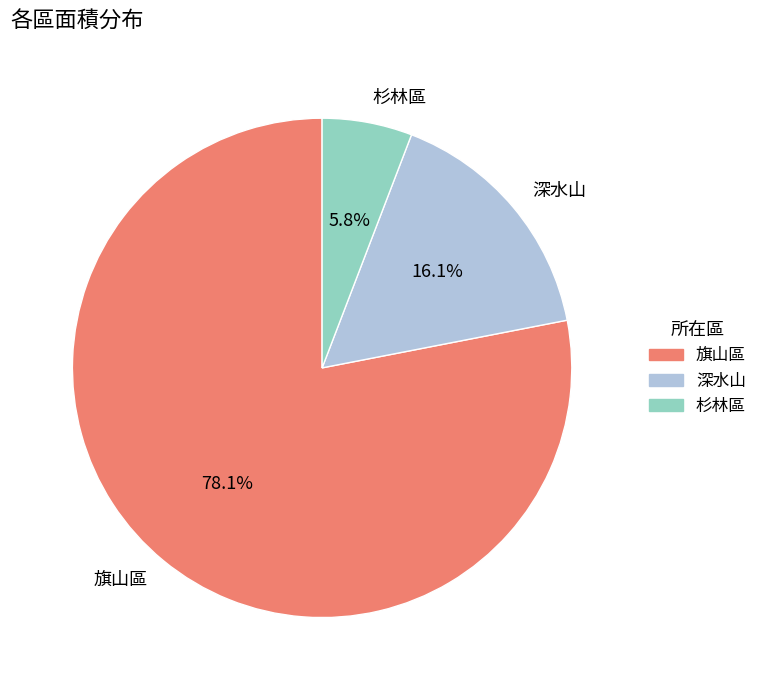

What is the smallest slice in the pie chart?

杉林區